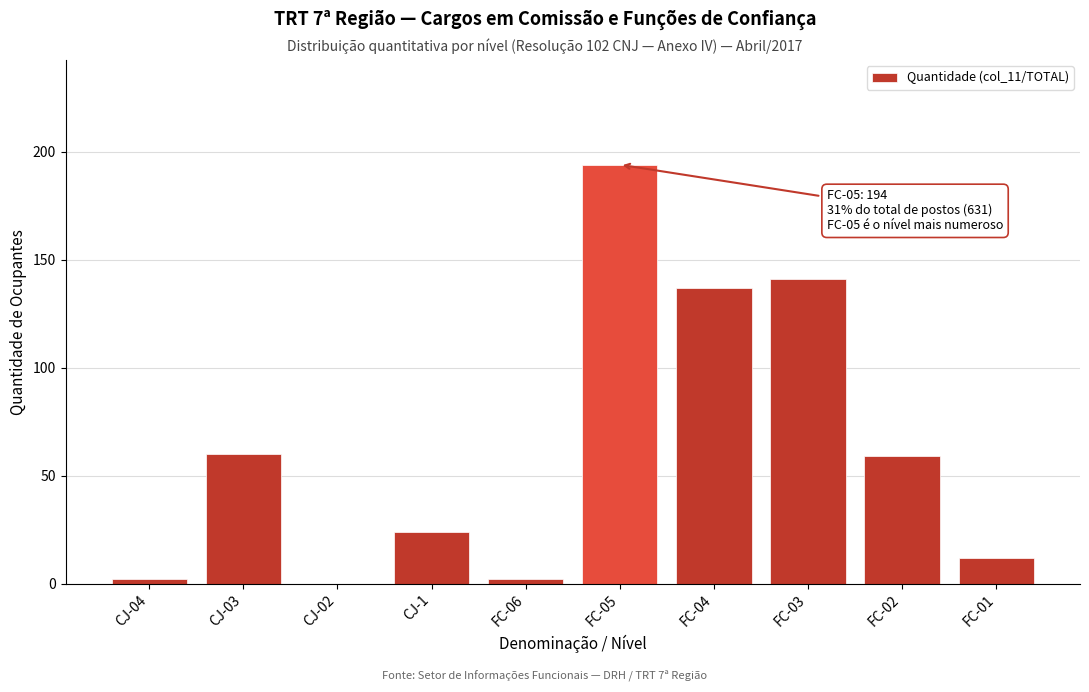

Reading left to right, transcribe all the data shown in this chart.

CJ-04=2	CJ-03=60	CJ-02=0	CJ-1=24	FC-06=2	FC-05=194	FC-04=137	FC-03=141	FC-02=59	FC-01=12